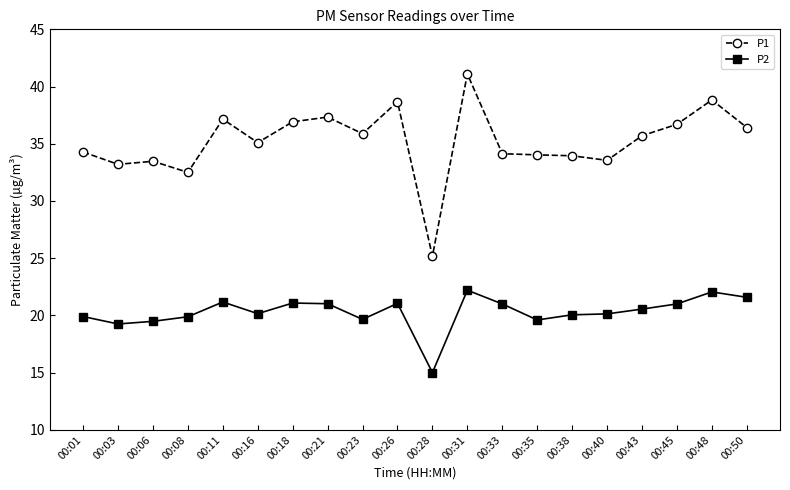

At which category does P2 reach its first local peak?

00:11